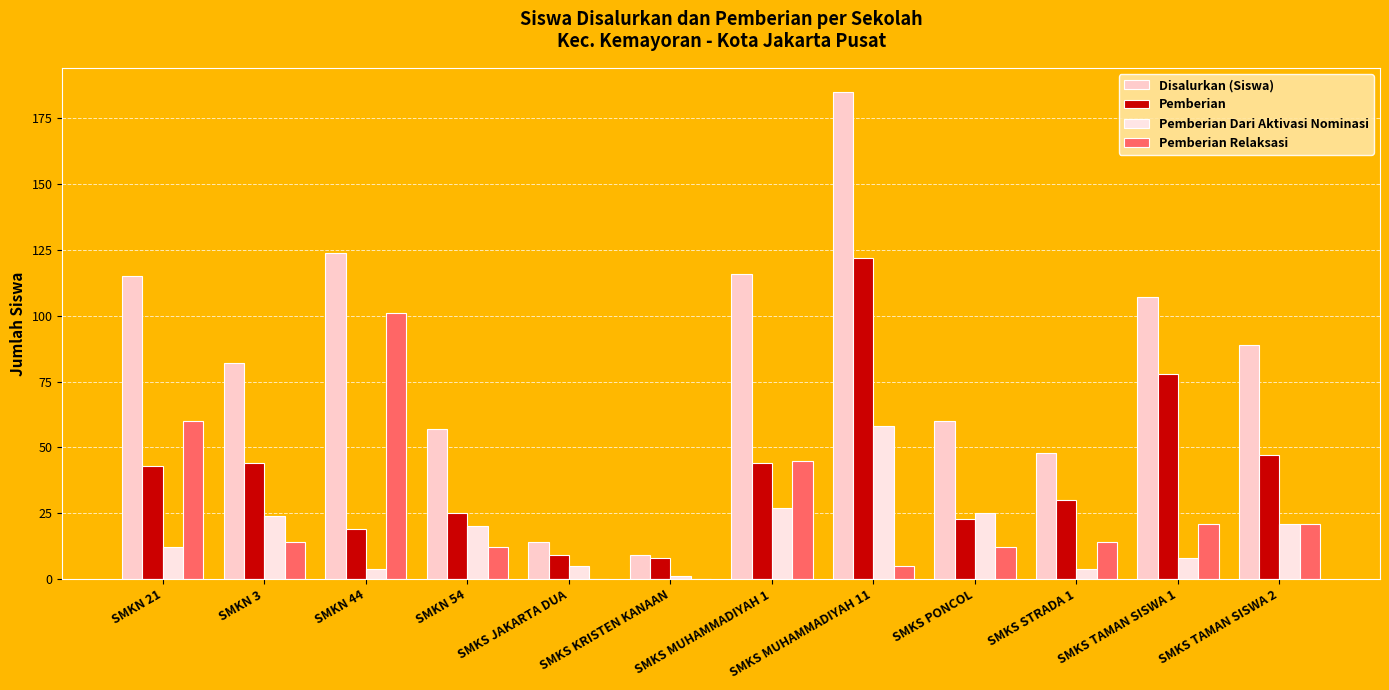

Reading left to right, transcribe all the data shown in this chart.

Disalurkan (Siswa): 115	82	124	57	14	9	116	185	60	48	107	89
Pemberian: 43	44	19	25	9	8	44	122	23	30	78	47
Pemberian Dari Aktivasi Nominasi: 12	24	4	20	5	1	27	58	25	4	8	21
Pemberian Relaksasi: 60	14	101	12	0	0	45	5	12	14	21	21